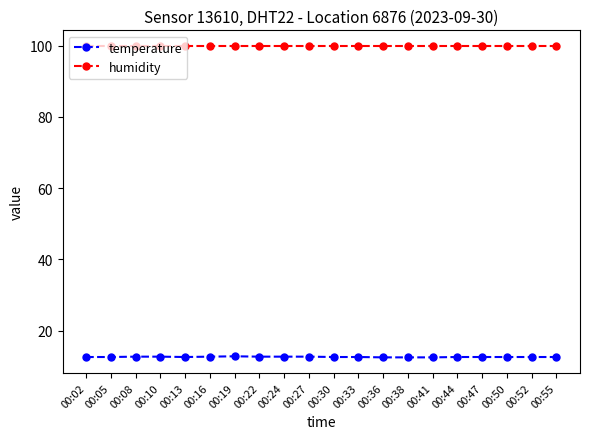

Which series has the largest total across all categories?

humidity